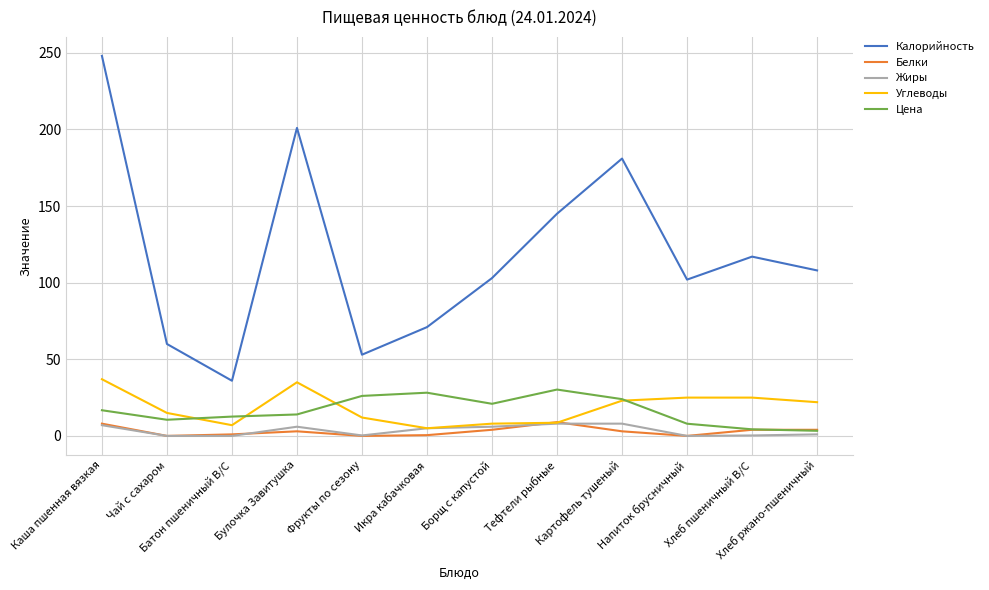

True or false: Цена has a value of 6.9 at Борщ с капустой.

False